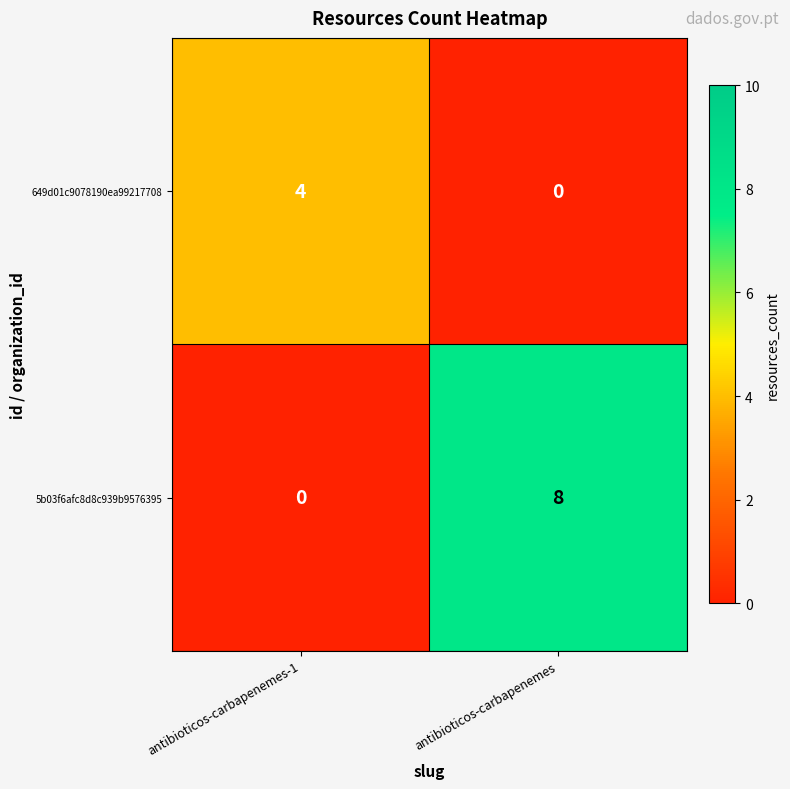

At which category is the sum across all series the highest?

antibioticos-carbapenemes